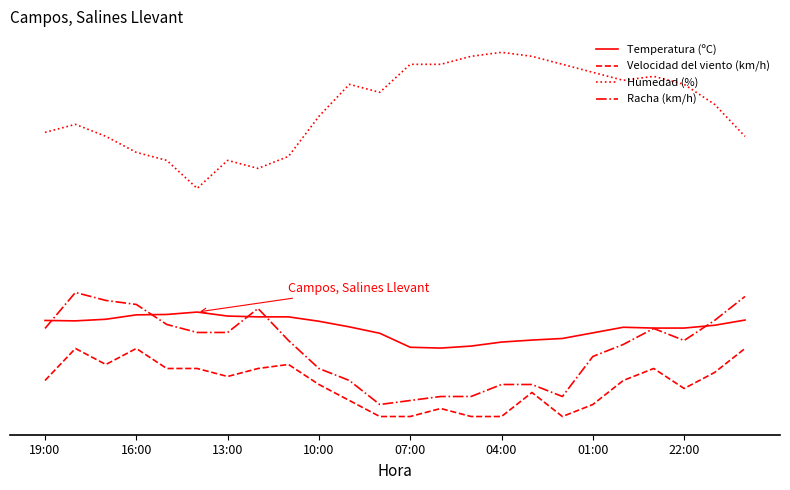

Reading left to right, transcribe all the data shown in this chart.

Temperatura (ºC): 24.0	23.9	24.3	25.4	25.5	26.1	25.1	24.9	24.9	23.8	22.4	20.8	17.3	17.1	17.6	18.6	19.1	19.5	20.9	22.3	22.1	22.1	22.8	24.1
Velocidad del viento (km/h): 9.0	17.0	13.0	17.0	12.0	12.0	10.0	12.0	13.0	8.0	4.0	0.0	0.0	2.0	0.0	0.0	6.0	0.0	3.0	9.0	12.0	7.0	11.0	17.0
Humedad (%): 71.0	73.0	70.0	66.0	64.0	57.0	64.0	62.0	65.0	75.0	83.0	81.0	88.0	88.0	90.0	91.0	90.0	88.0	86.0	84.0	85.0	83.0	78.0	70.0
Racha (km/h): 22.0	31.0	29.0	28.0	23.0	21.0	21.0	27.0	19.0	12.0	9.0	3.0	4.0	5.0	5.0	8.0	8.0	5.0	15.0	18.0	22.0	19.0	24.0	30.0